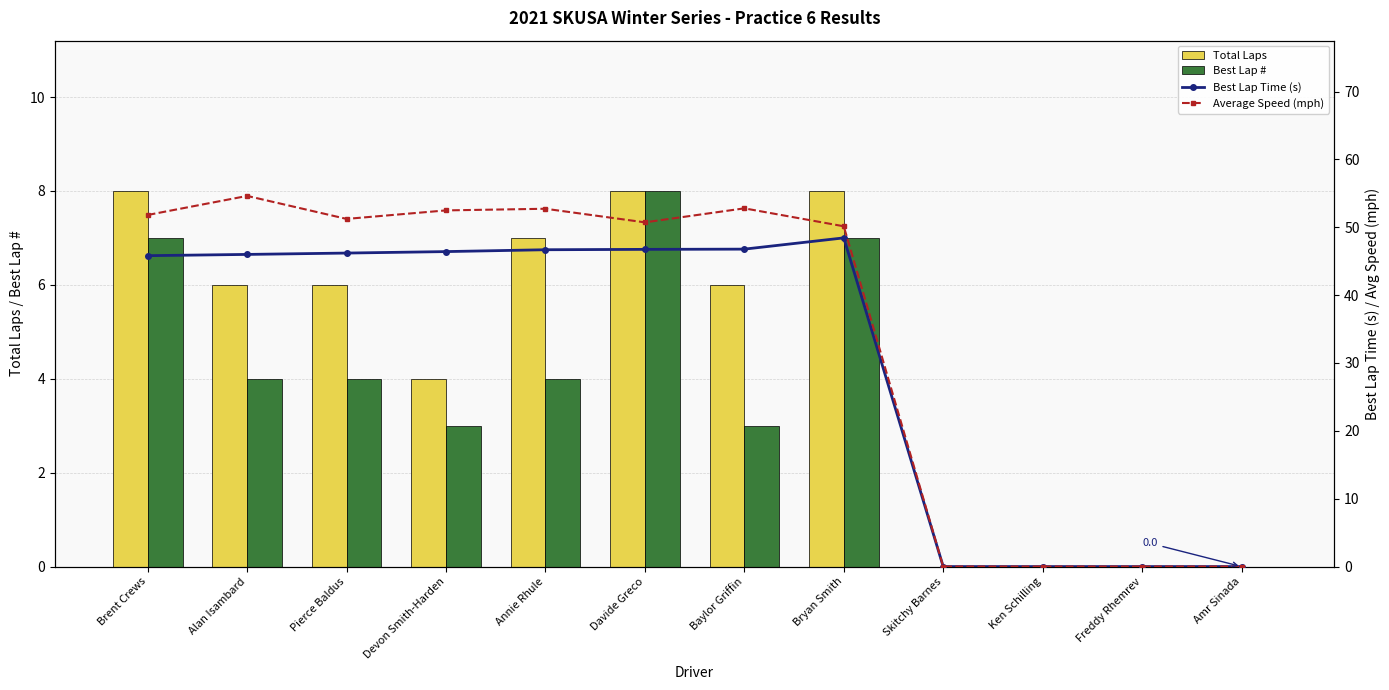

Rank the series by their maximum value, from highest to lowest.

Average Speed (mph), Best Lap Time (s), Total Laps, Best Lap #